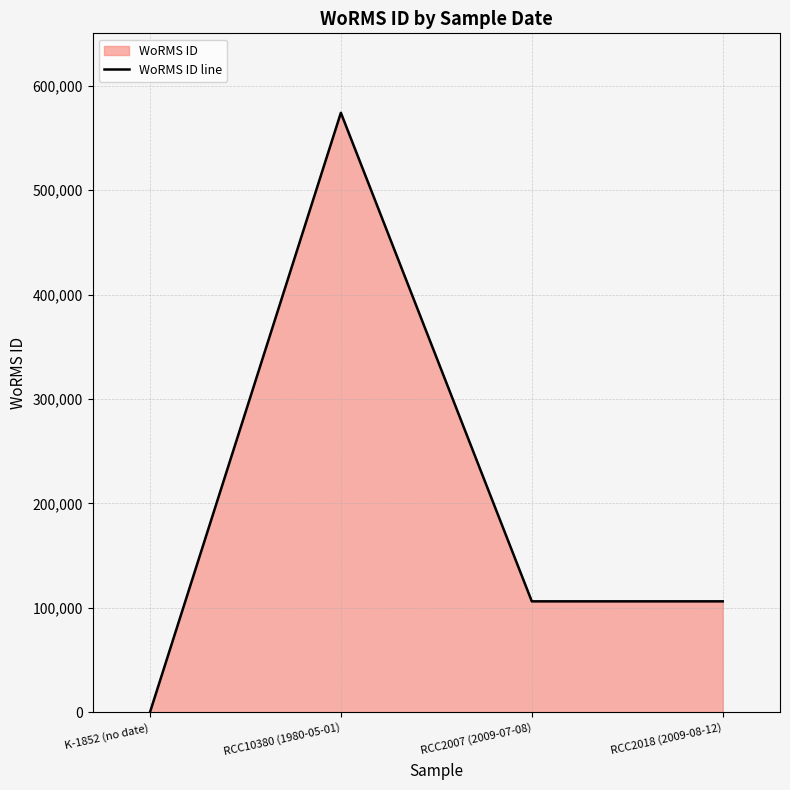

At which category does the chart reach its peak across all series?

RCC10380 (1980-05-01)